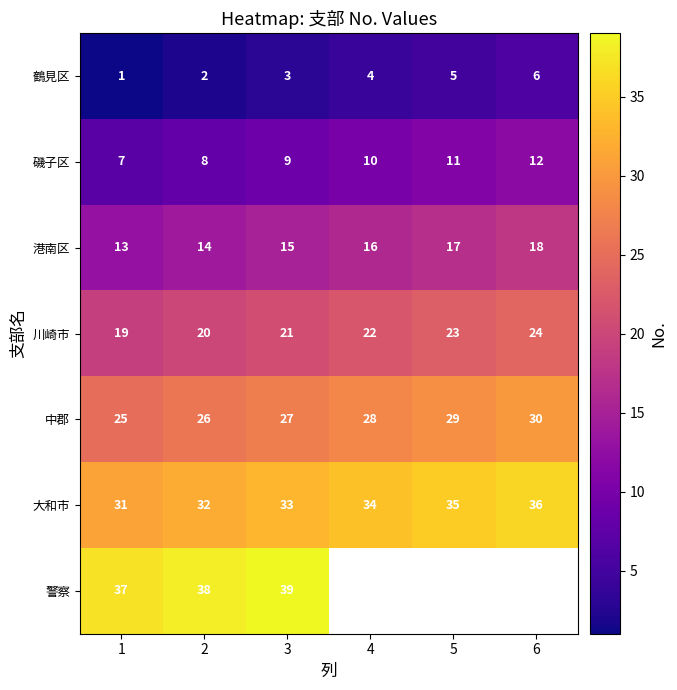

List the labels in order of 大和市 value, largest first.

6, 5, 4, 3, 2, 1